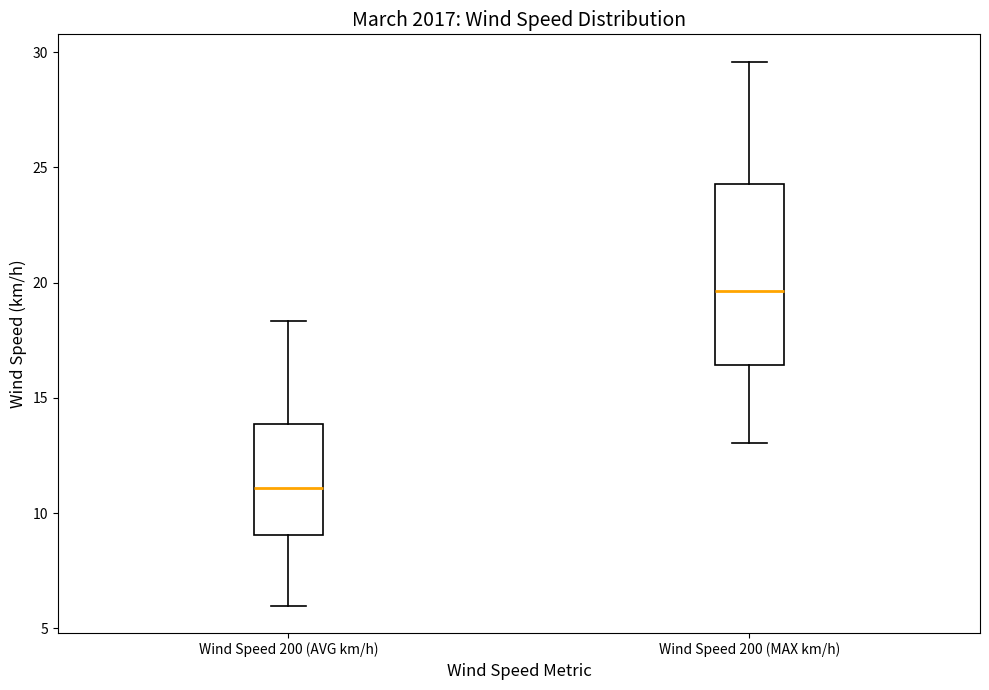

Which box's median line is the highest?

Wind Speed 200 (MAX km/h)